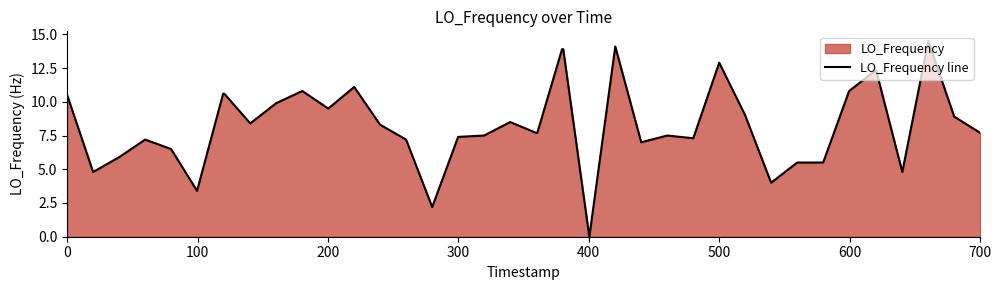

Count the number of categories in the chart.

40